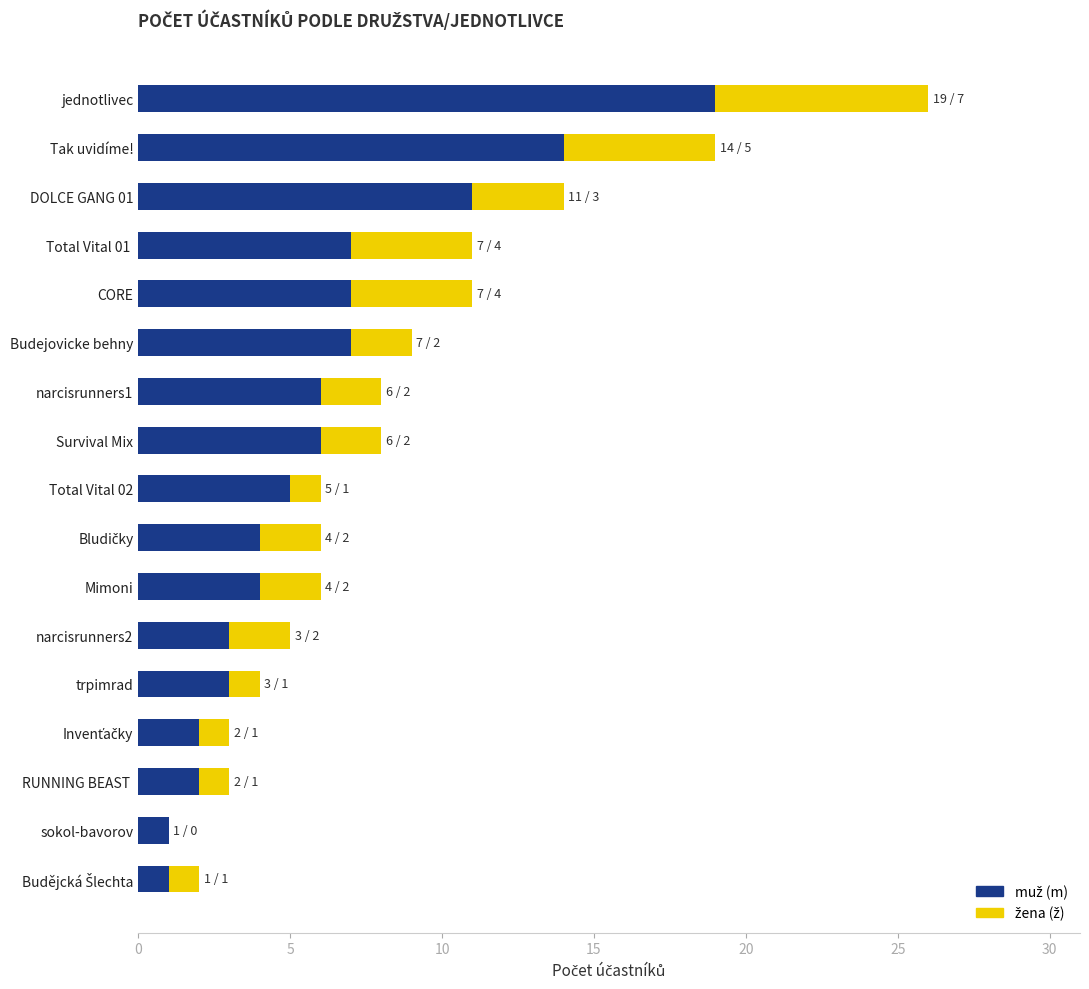

At which category is the sum across all series the highest?

jednotlivec